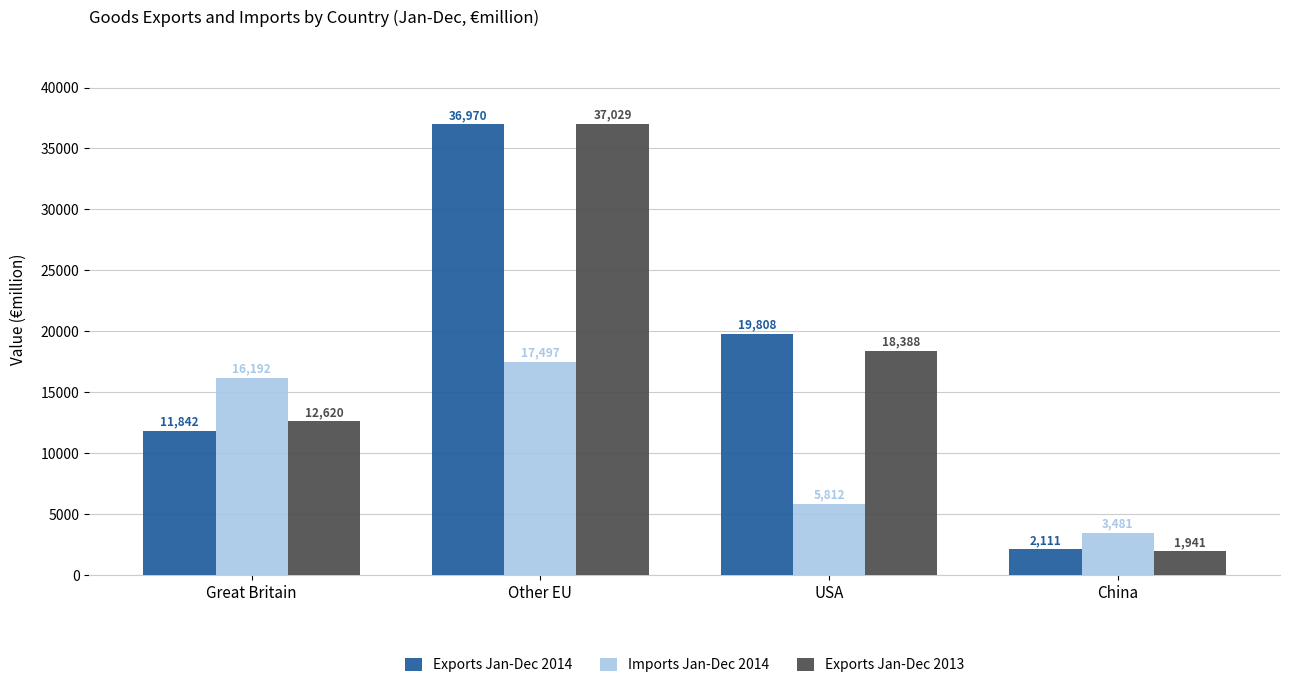

List the series in order of their peak value, highest first.

Exports Jan-Dec 2013, Exports Jan-Dec 2014, Imports Jan-Dec 2014